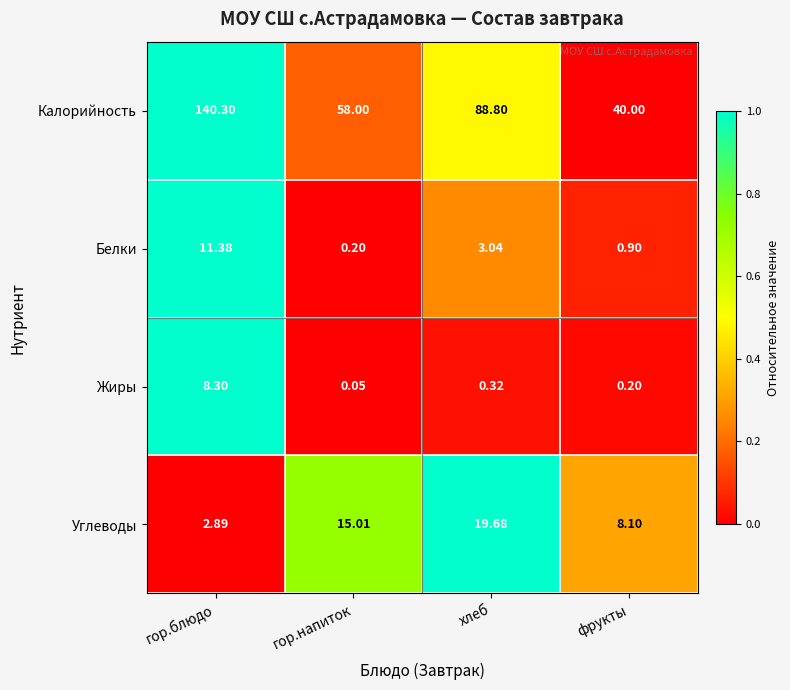

How many data points does each series have?

4